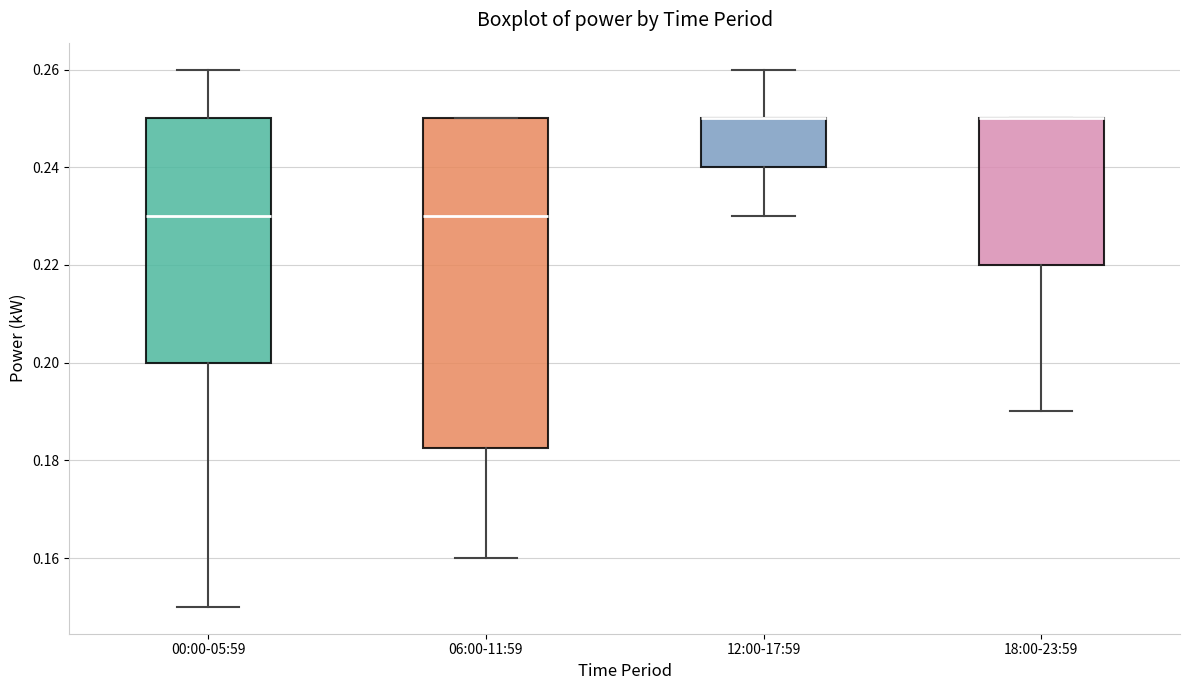

Reading left to right, read every box against the y-axis: the position of its median line, the range the box covers, and the ends of its whiskers. The values are not printed on the chart, so give them approximately, as read against the axis.

00:00-05:59: median 0.230, box 0.200 to 0.250, whiskers 0.150 to 0.260
06:00-11:59: median 0.230, box 0.182 to 0.250, whiskers 0.160 to 0.250
12:00-17:59: median 0.250 (drawn on the box's upper edge), box 0.240 to 0.250, whiskers 0.230 to 0.260
18:00-23:59: median 0.250 (drawn on the box's upper edge), box 0.220 to 0.250, whiskers 0.190 to 0.250